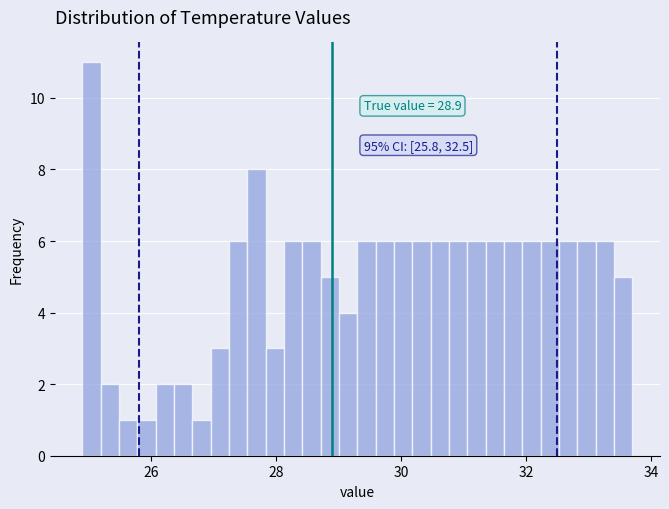

Around what value on the x-axis is the tallest bar? Give the approximate position of its centre, as read against the axis.

25.0